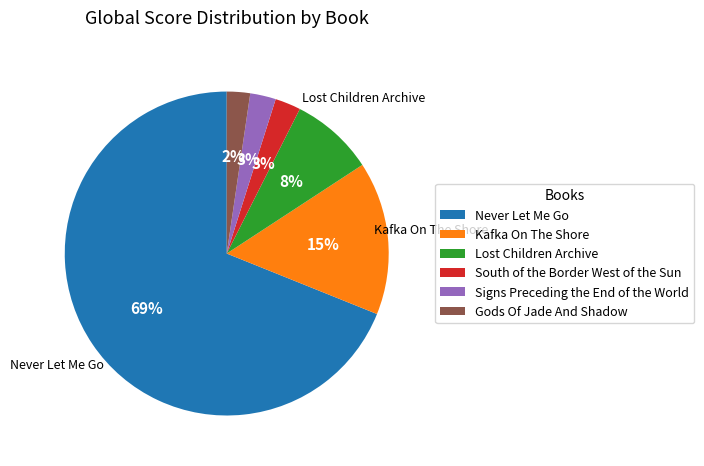

To the nearest percent, what percentage of the pie is Lost Children Archive?

8%